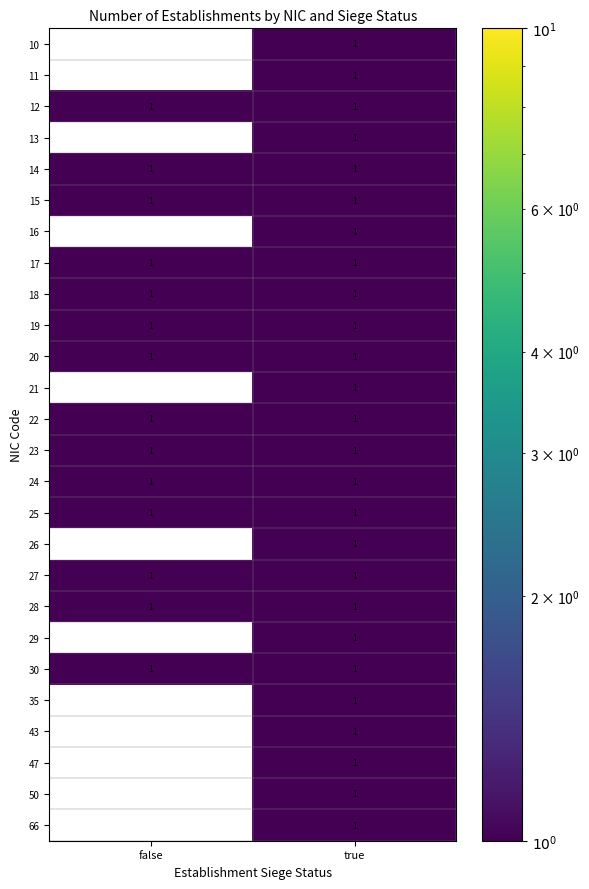

At which label is 15 closest to 1?

false